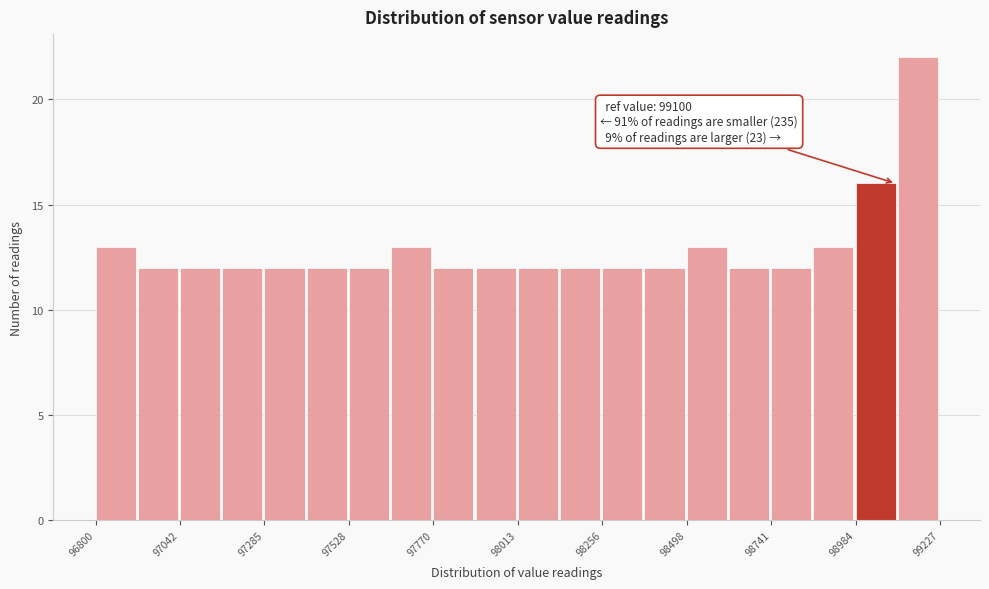

Around what value on the x-axis is the tallest bar? Give the approximate position of its centre, as read against the axis.

99150